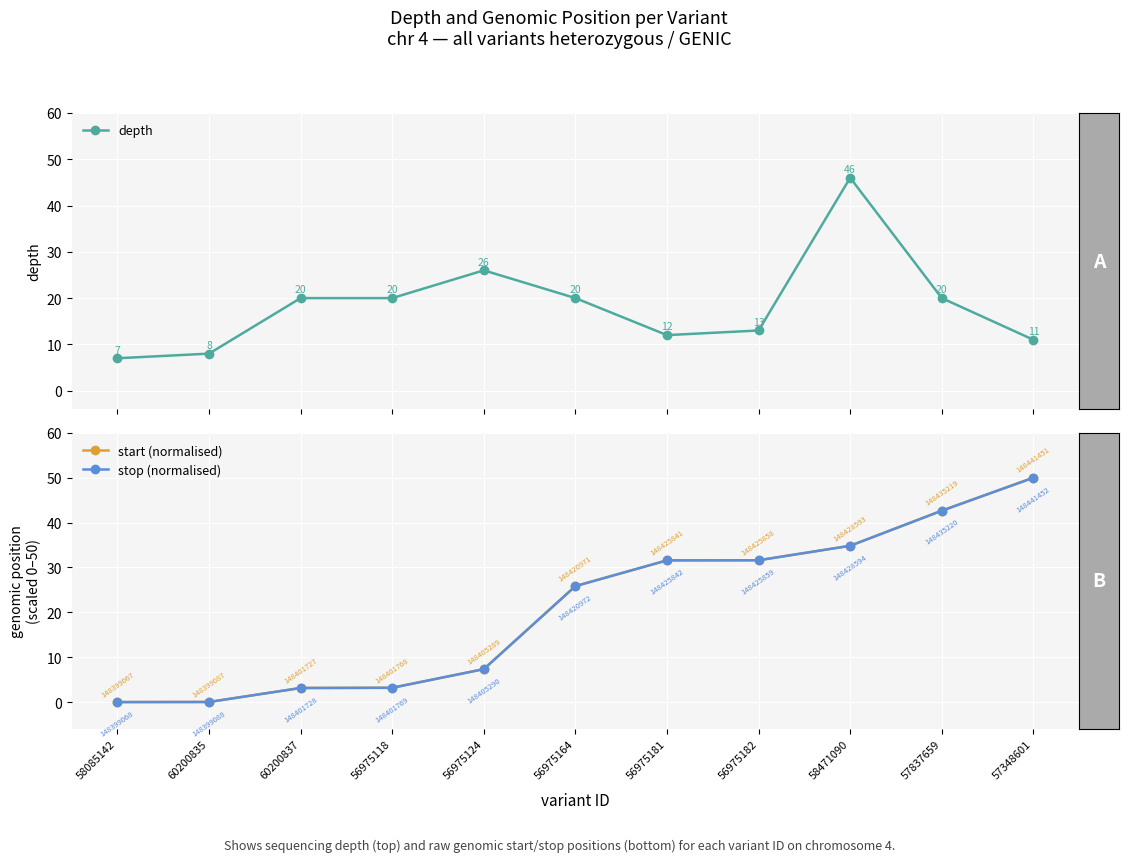

Rank the categories by depth value from lowest to highest.

58085142, 60200835, 57348601, 56975181, 56975182, 60200837, 56975118, 56975164, 57837659, 56975124, 58471090